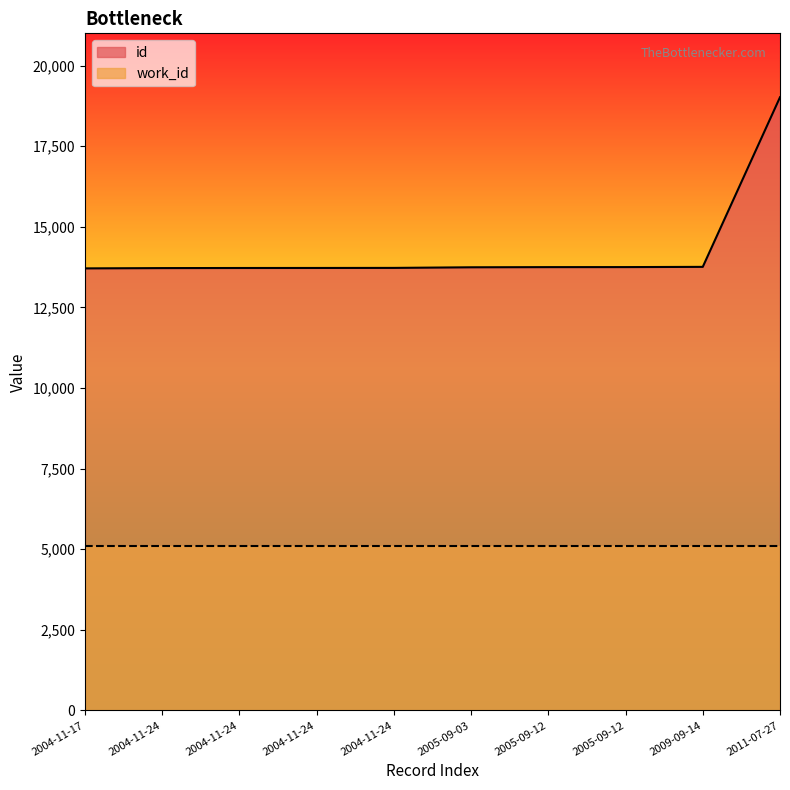

Reading left to right, what are all the values shown in this chart?

13710	13719	13722	13723	13725	13744	13749	13750	13757	19018